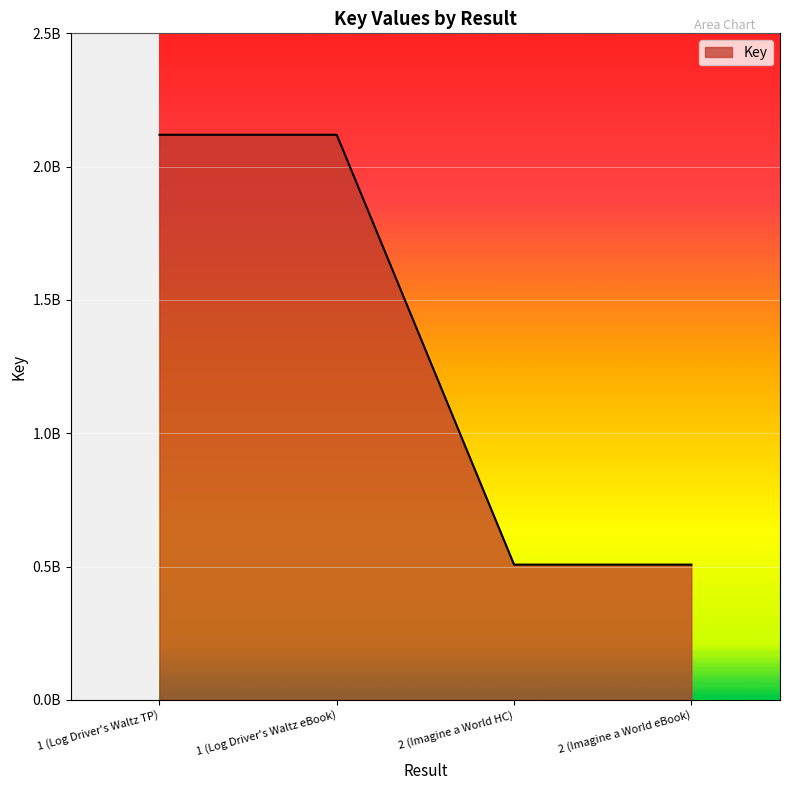

True or false: there are more than 2 points higher than both neighbors.

False